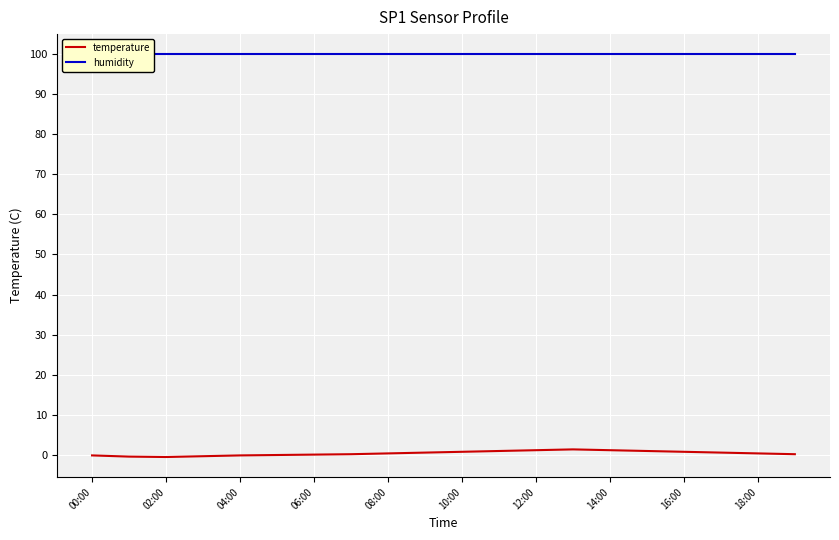

Rank the series by their average value, from highest to lowest.

humidity, temperature